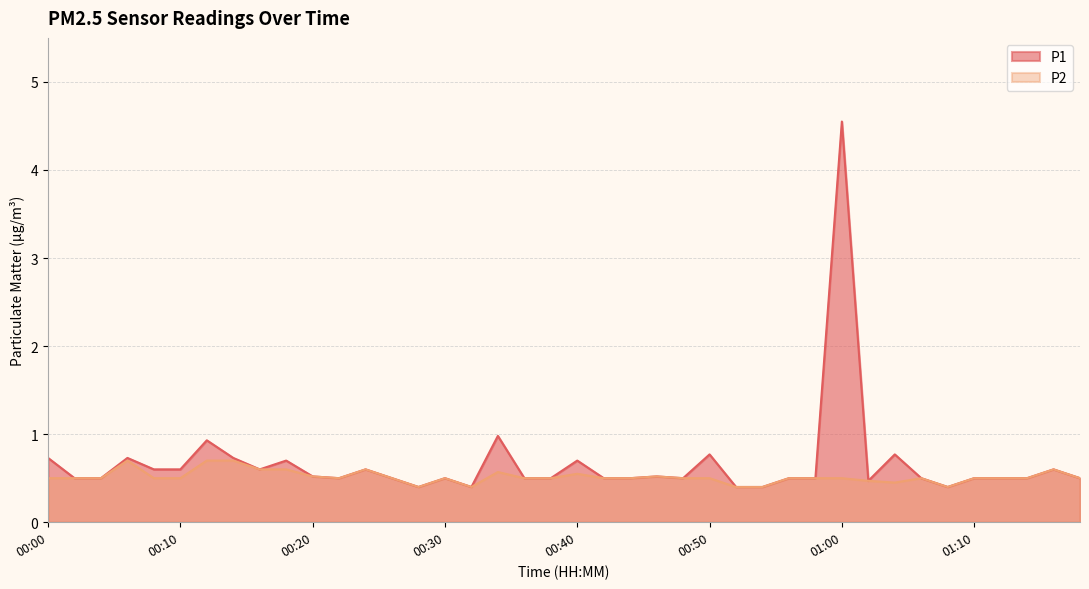

True or false: P2 and P1 cross at least once.

False